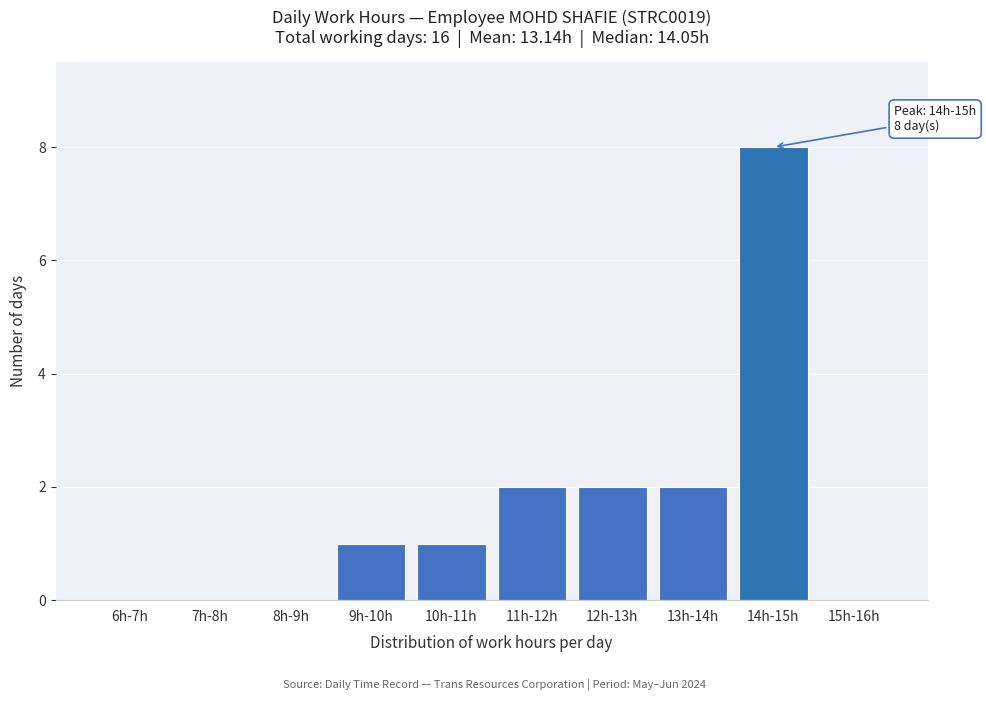

Reading left to right, list all the values displayed in this chart.

6h-7h=0	7h-8h=0	8h-9h=0	9h-10h=1	10h-11h=1	11h-12h=2	12h-13h=2	13h-14h=2	14h-15h=8	15h-16h=0